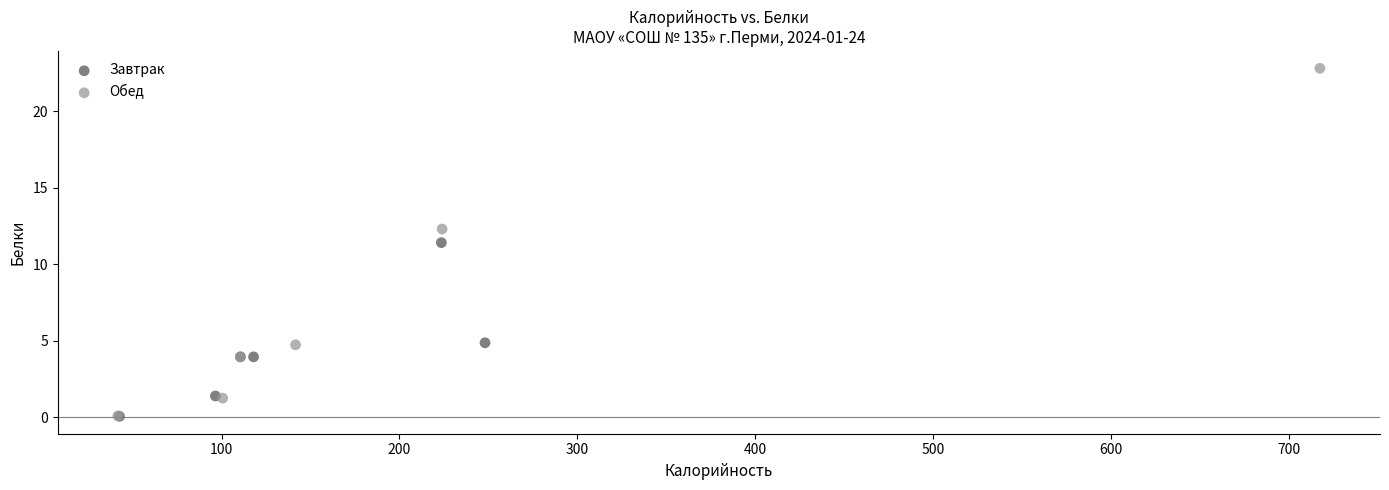

Which series has the widest spread of Y values?

Обед